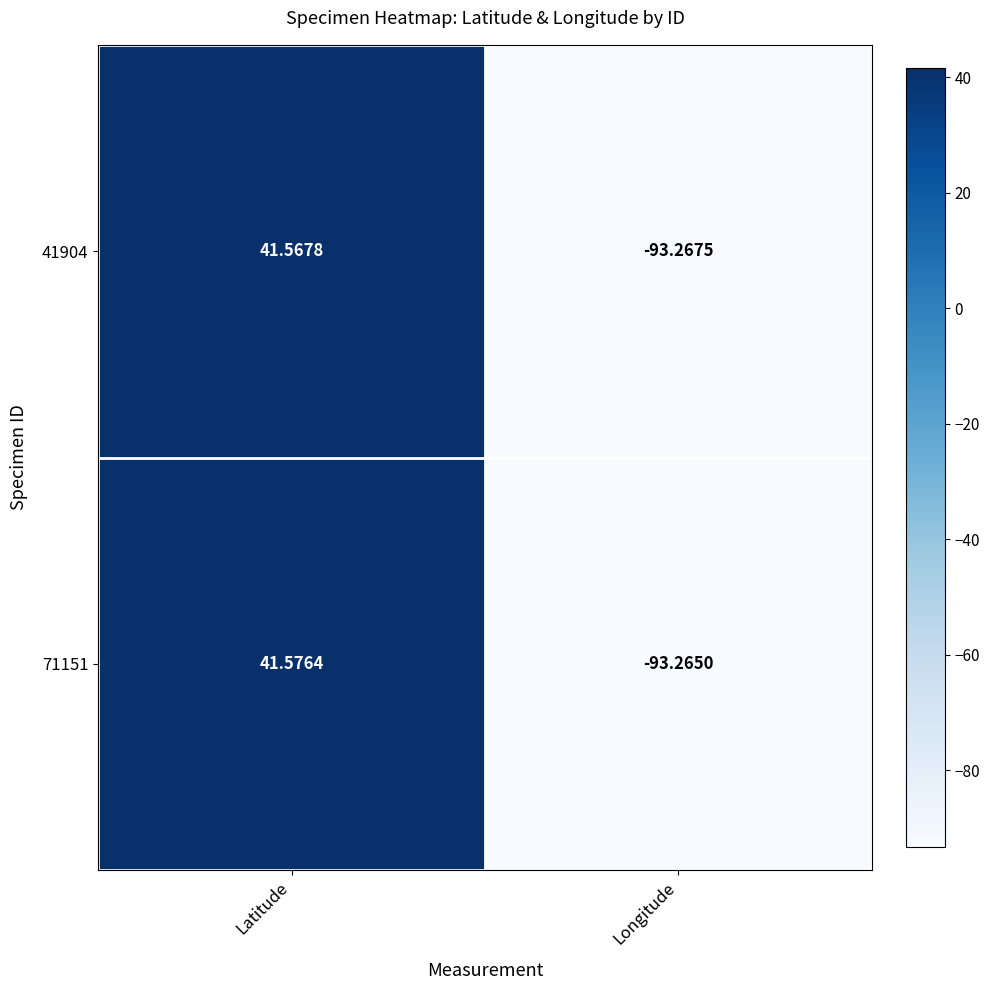

Which category has the lowest value in the 41904 series?

Longitude